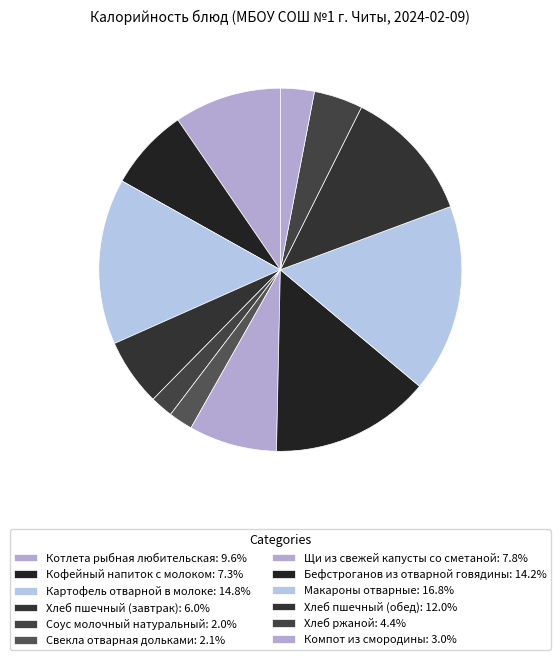

Count the number of slices in the pie.

12